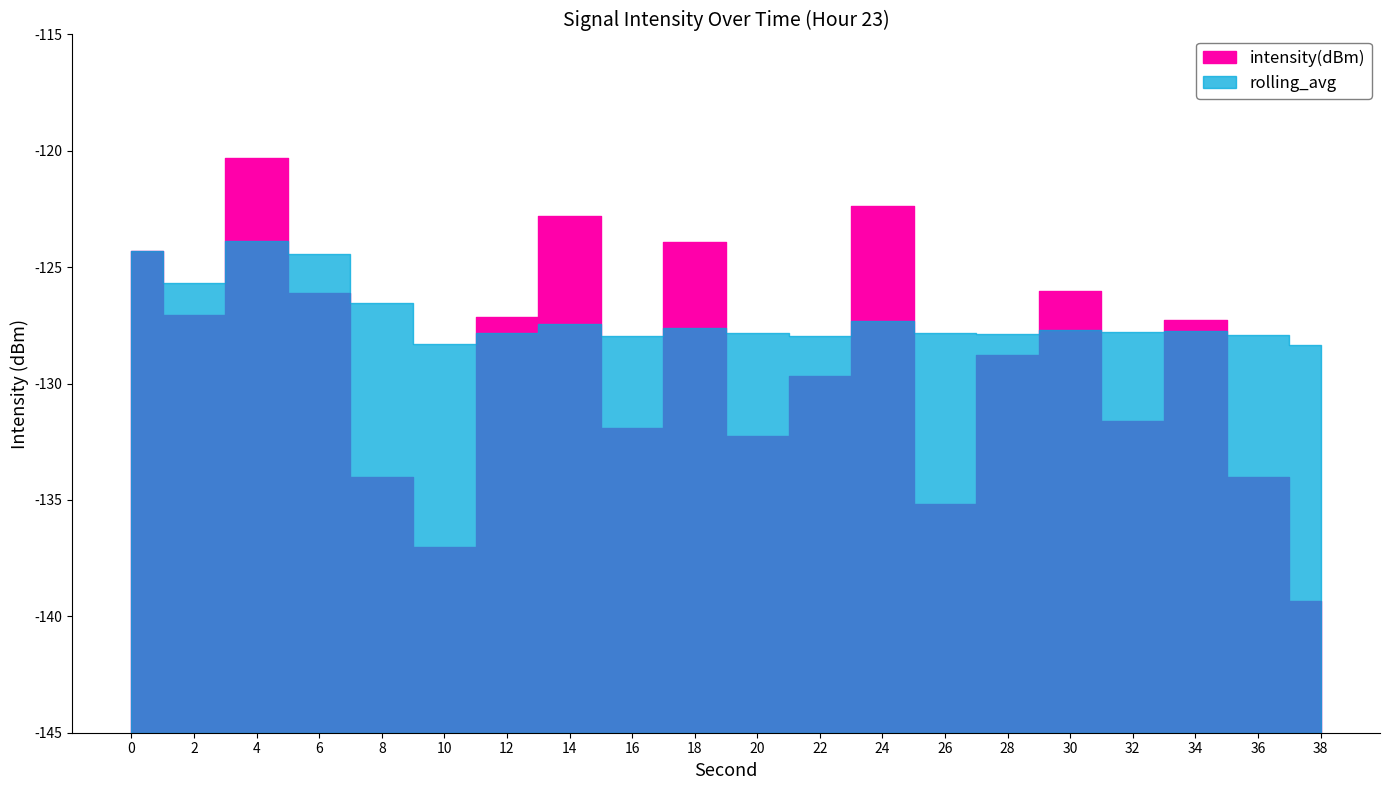

At which category does rolling_avg reach its first local peak?

4